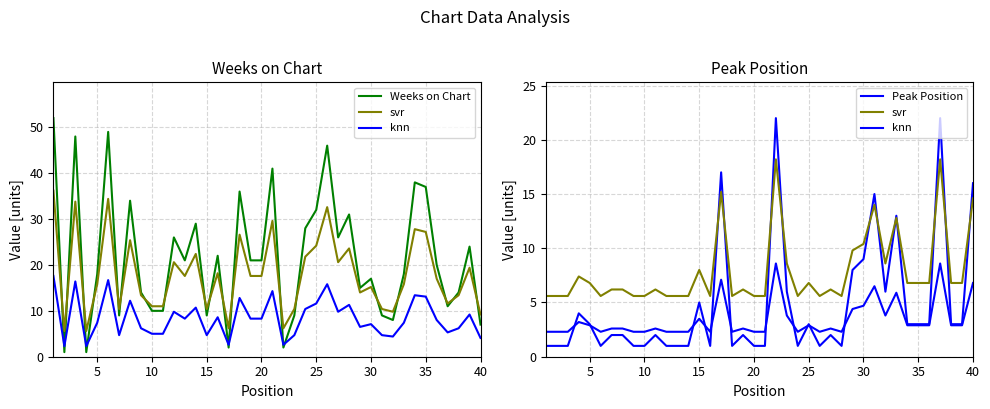

What is the sum of all Weeks on Chart values?

866.0